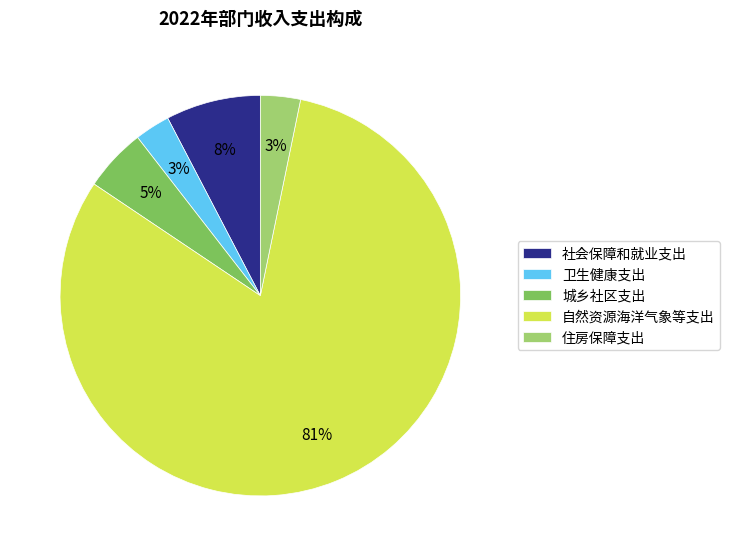

Between 社会保障和就业支出 and 住房保障支出, which is larger?

社会保障和就业支出